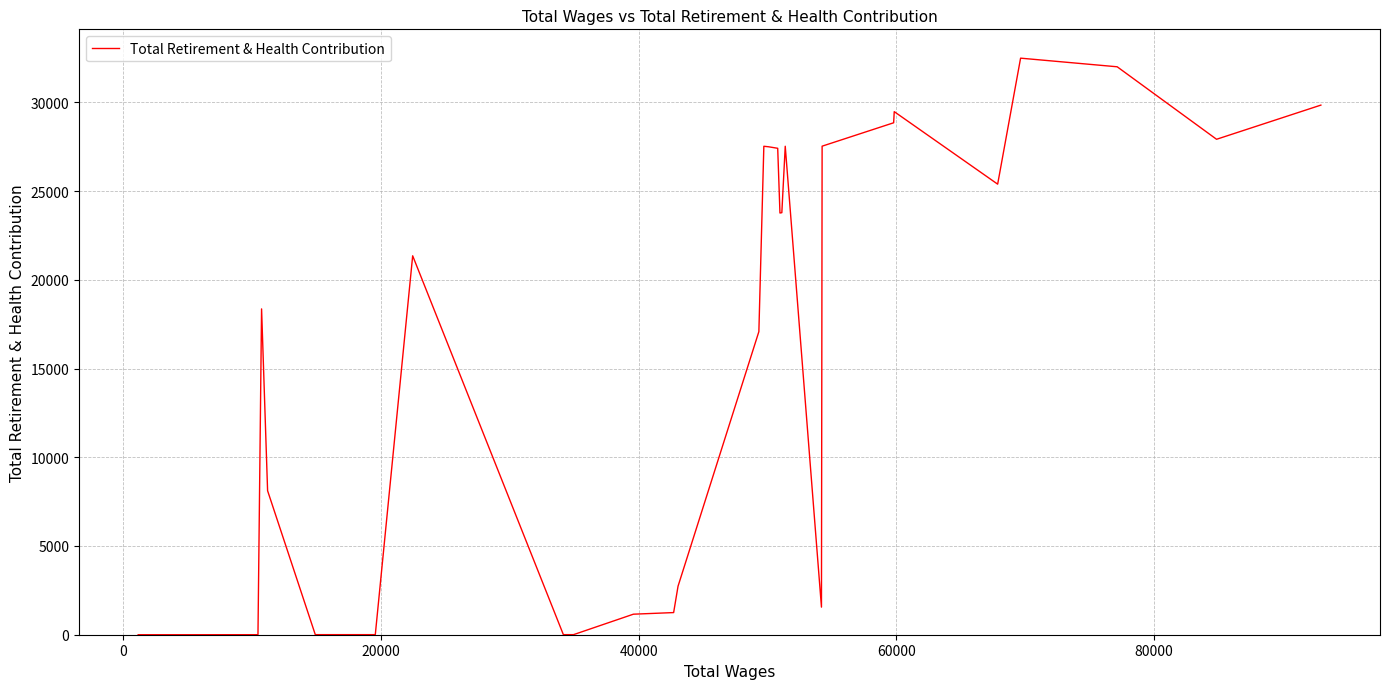

What is the greatest value displayed?

32491